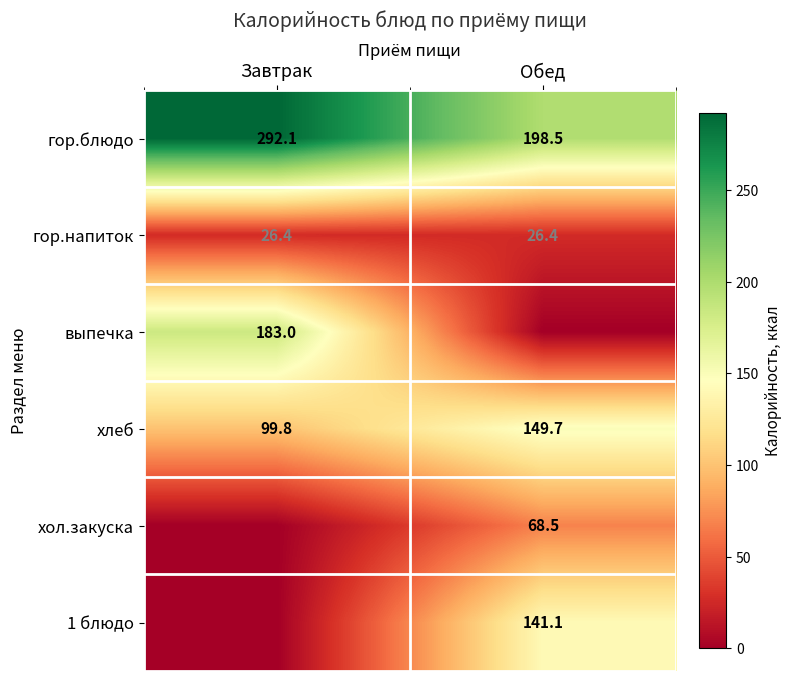

The value of 1 блюдо at Обед is 141.1. True or false?

True